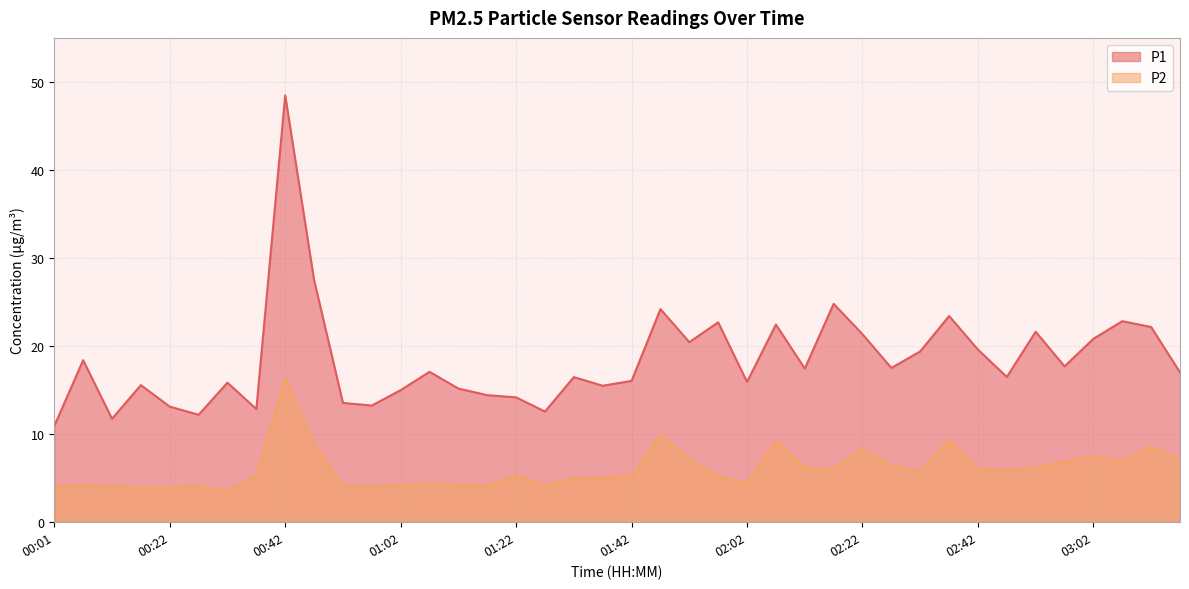

Does the chart display data point markers on the line(s)?

No